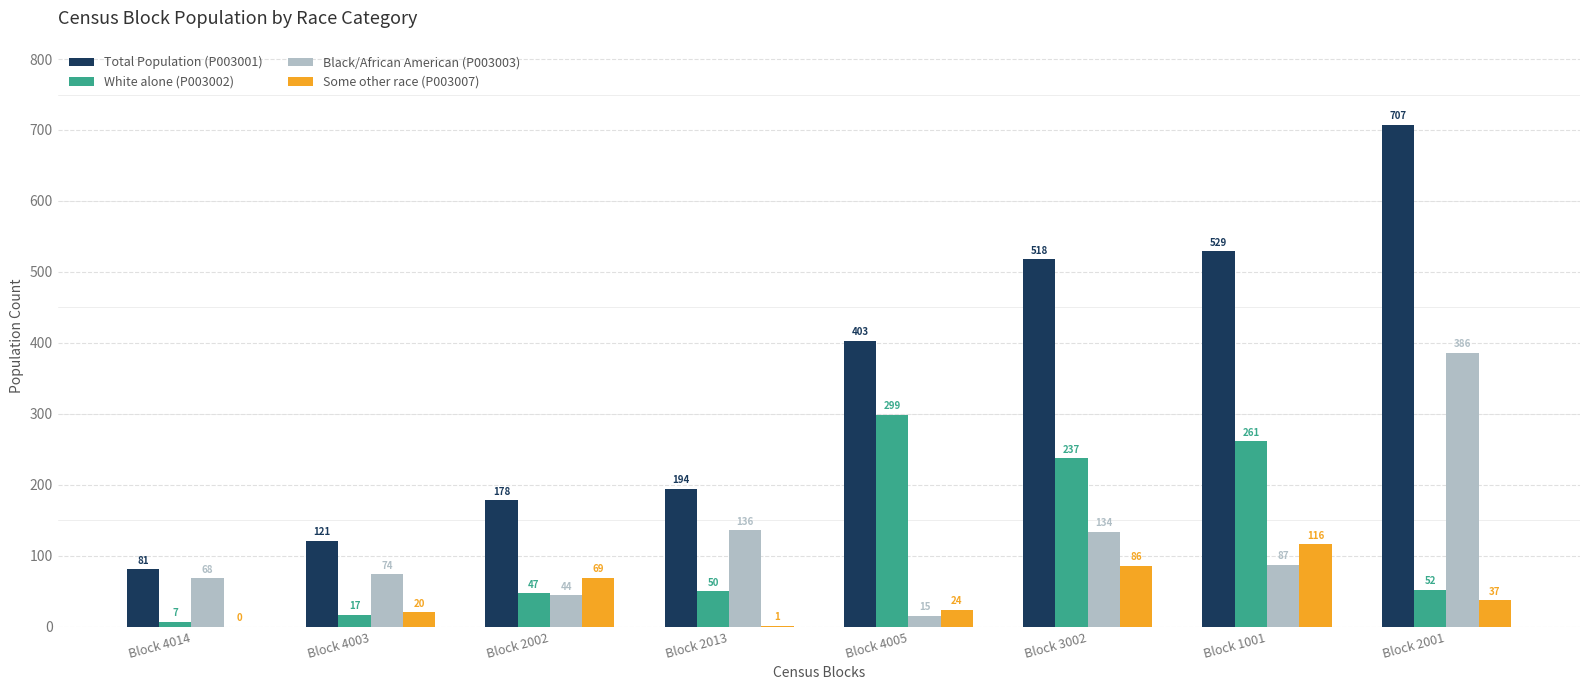

What is the total value across all series at Block 3002?

975